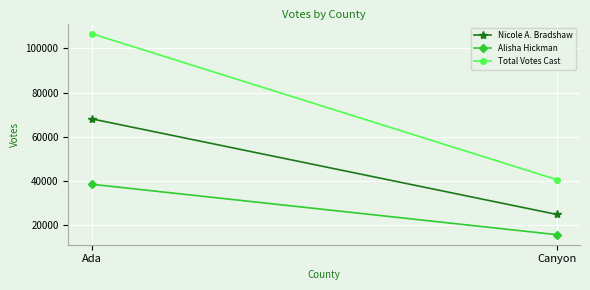

What is the total value across all series at Ada?

213336